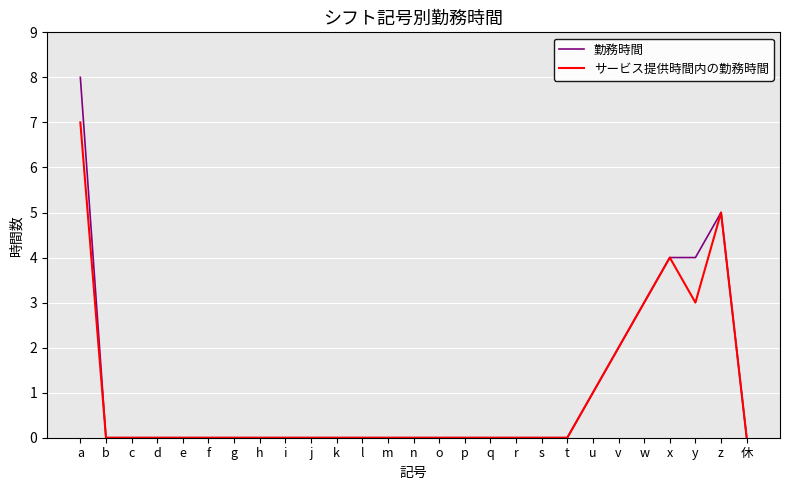

Reading left to right, what are all the values shown in this chart?

勤務時間: 8	0	0	0	0	0	0	0	0	0	0	0	0	0	0	0	0	0	0	0	1	2	3	4	4	5	0
サービス提供時間内の勤務時間: 7	0	0	0	0	0	0	0	0	0	0	0	0	0	0	0	0	0	0	0	1	2	3	4	3	5	0